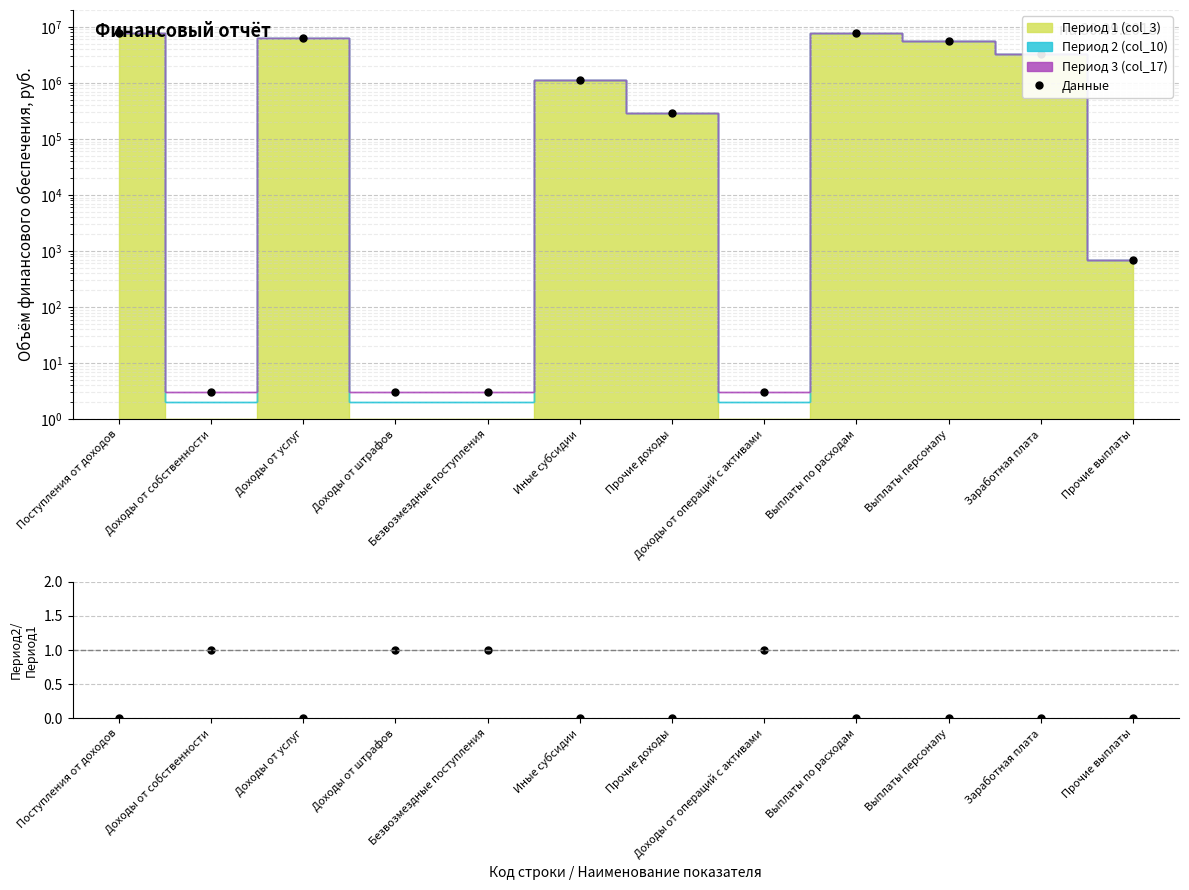

Count the number of categories in the chart.

12